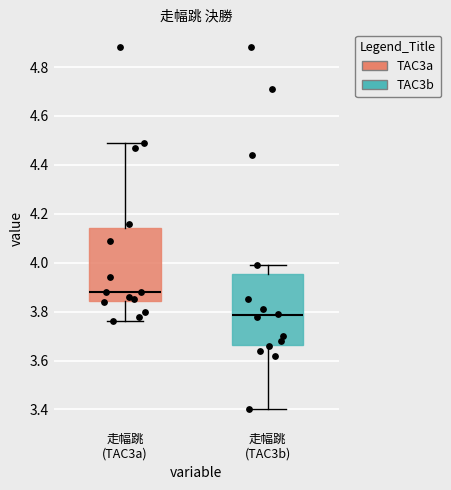

Reading left to right, read every box against the y-axis: the position of its median line, the range the box covers, and the ends of its whiskers. The values are not printed on the chart, so give them approximately, as read against the axis.

走幅跳 (TAC3a): median 3.88, box 3.84 to 4.14, whiskers 3.76 to 4.50
走幅跳 (TAC3b): median 3.78, box 3.66 to 3.96, whiskers 3.40 to 4.00